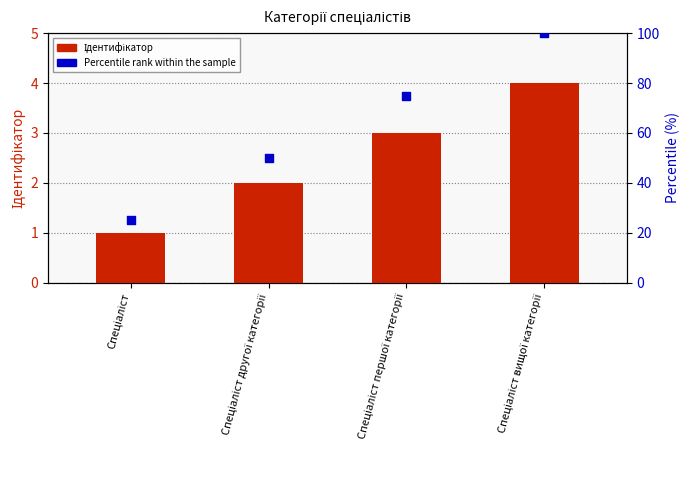

Which series contains the lowest Y value?

Ідентифікатор